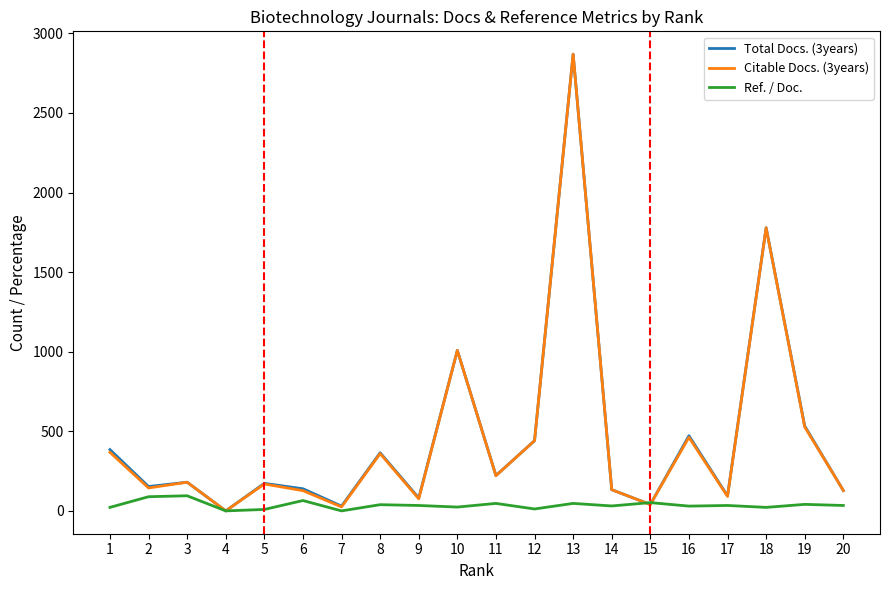

At which label does Total Docs. (3years) reach its peak?

13